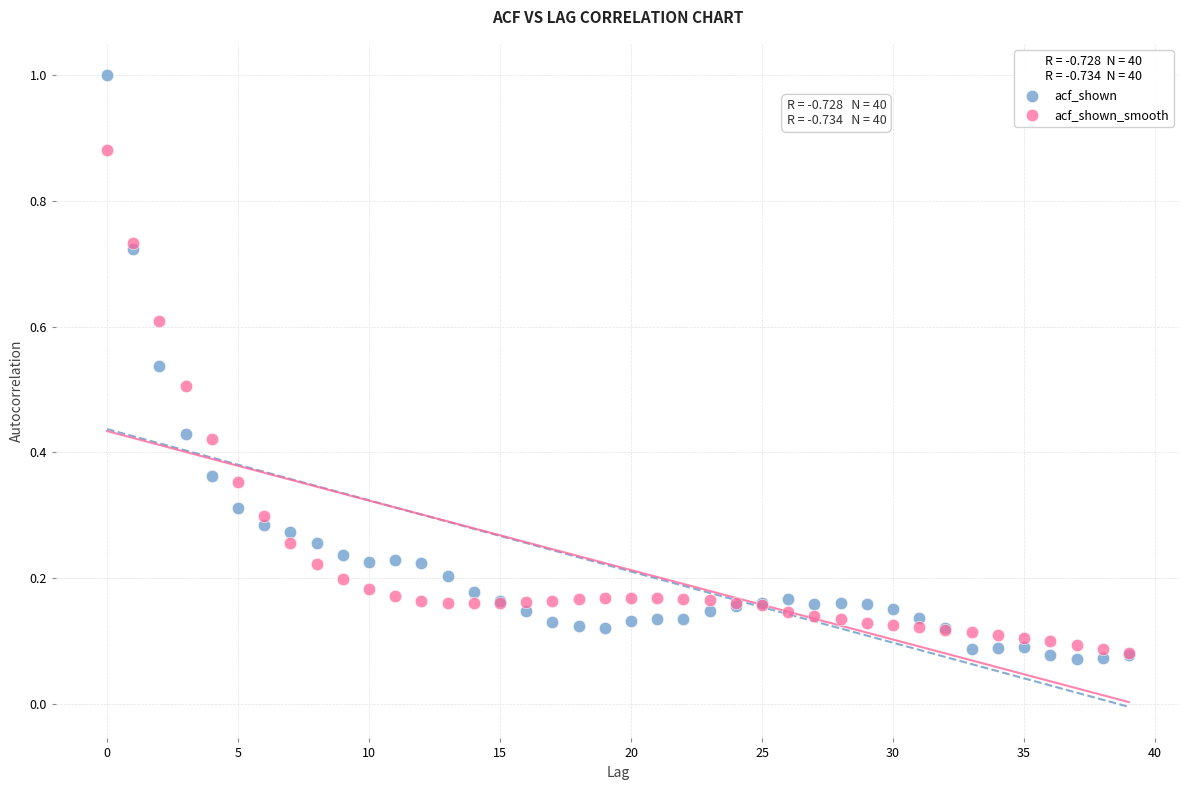

Which series contains the highest Y value?

acf_shown